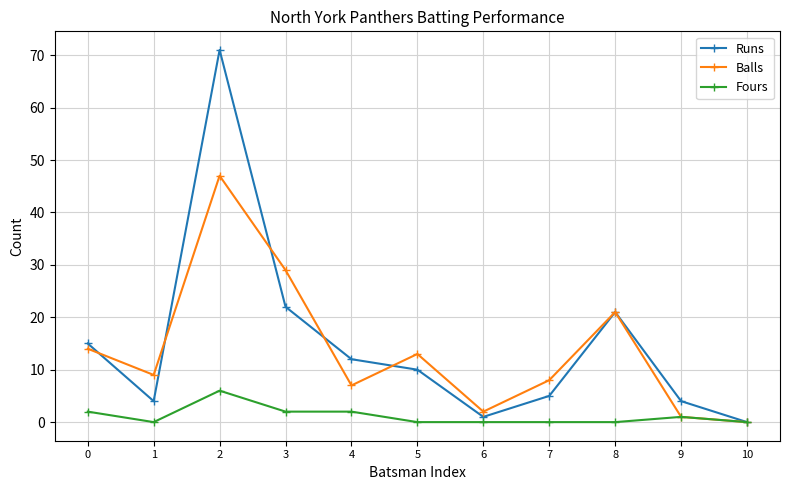

What is the total value across all series at 5?

23